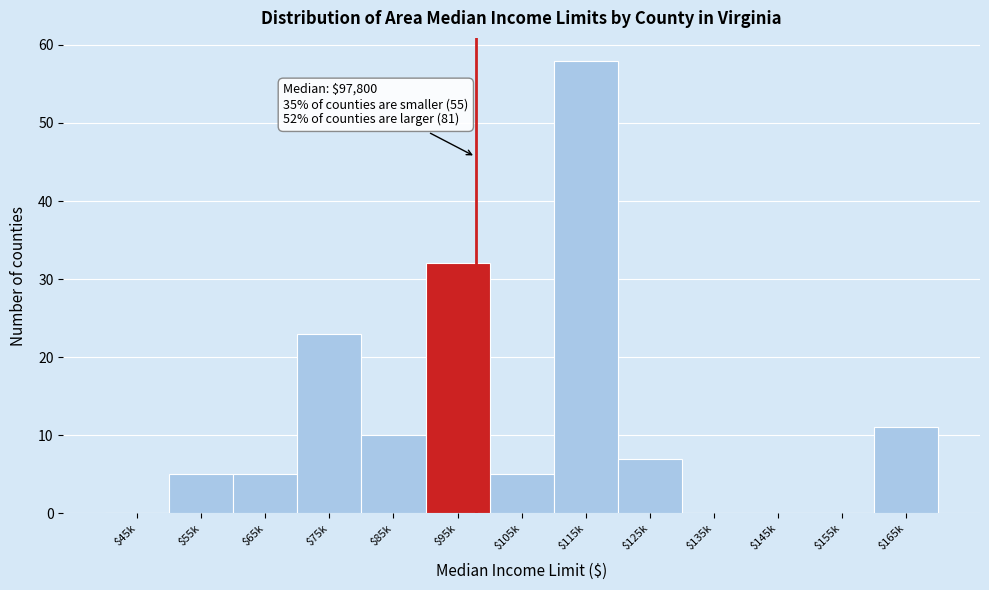

What is the greatest value displayed?

58